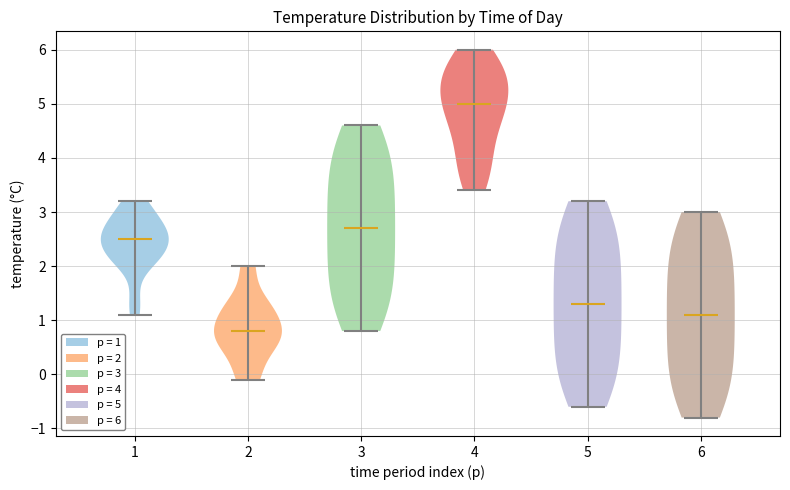

What is the highest point the violin at x = 2 reaches on the y-axis? The values are not printed on the chart, so give them approximately, as read against the axis.

2.0